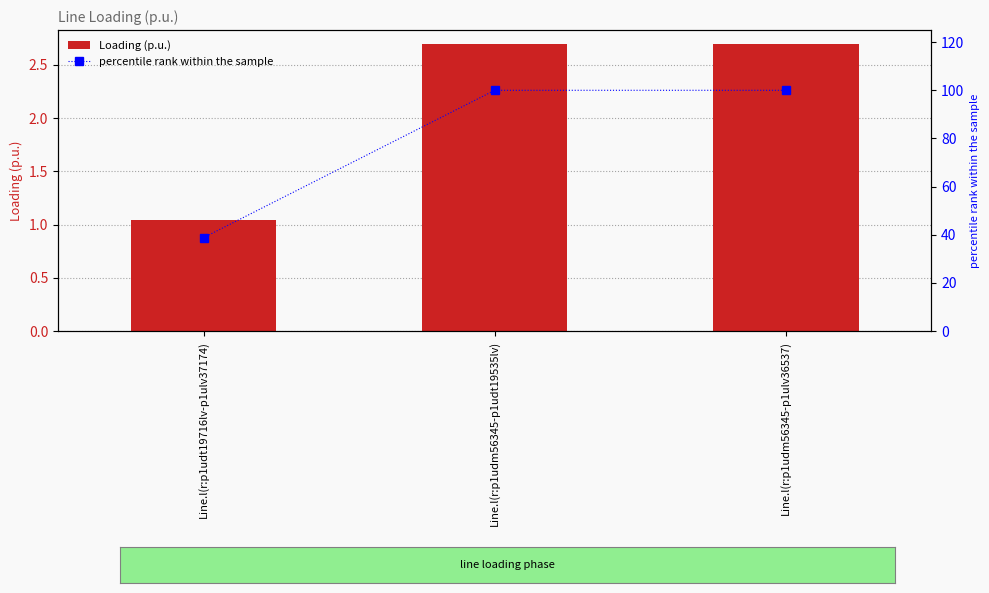

At which category is the sum across all series the highest?

Line.l(r:p1udm56345-p1ulv36537)